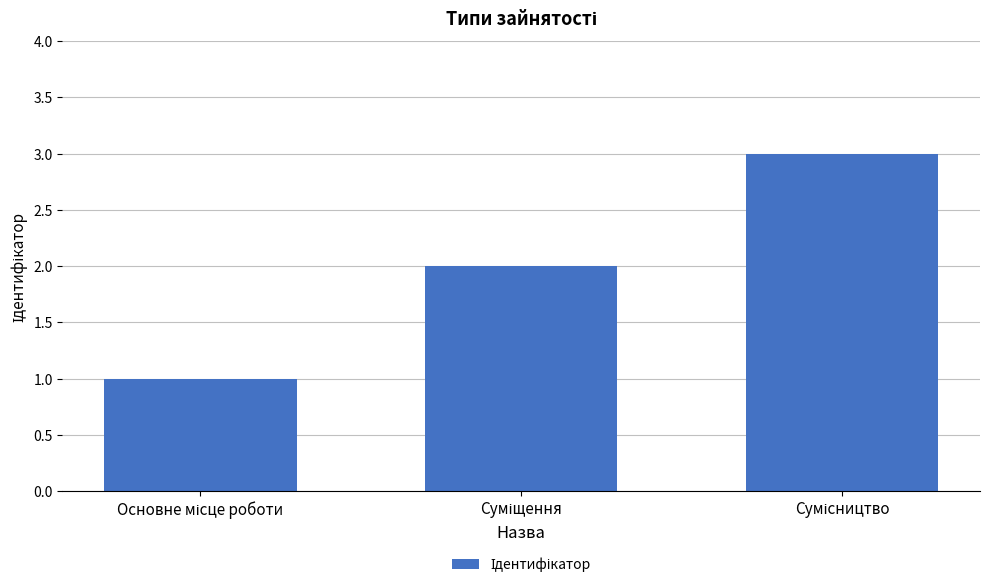

What is the greatest value displayed?

3